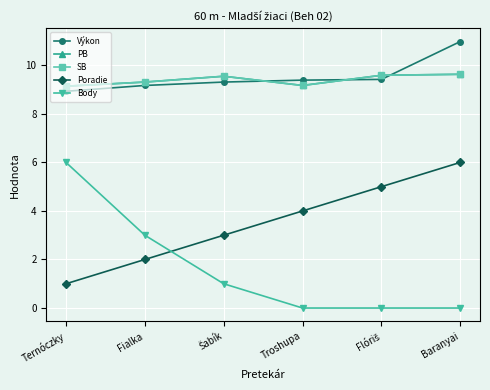

Does the chart have visible grid lines?

Yes